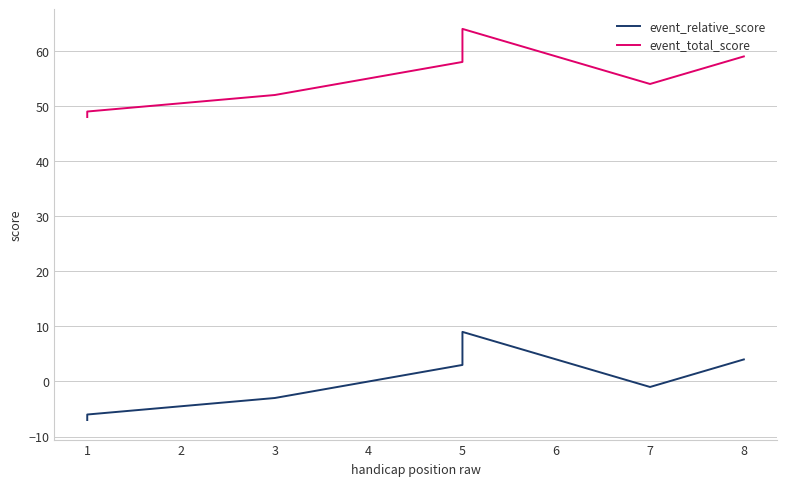

What are all the series names shown in the legend?

event_relative_score, event_total_score